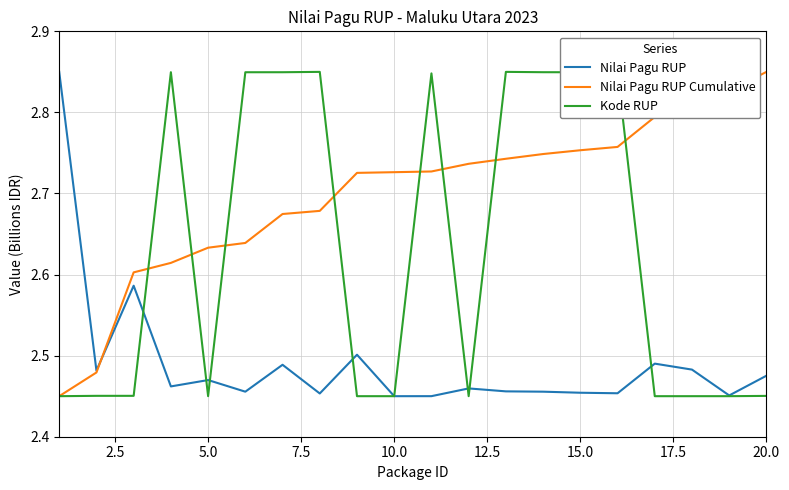

How many lines are shown in the chart?

3